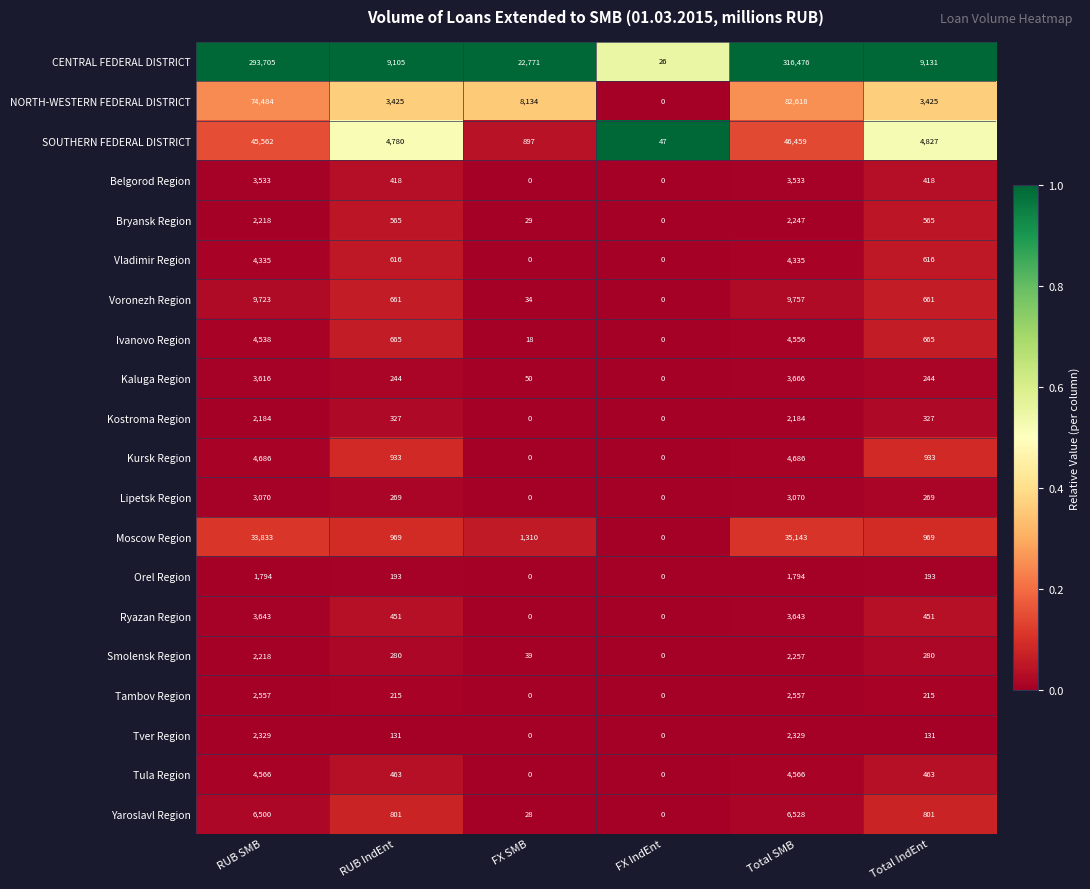

At which category is the sum across all series the highest?

Total SMB